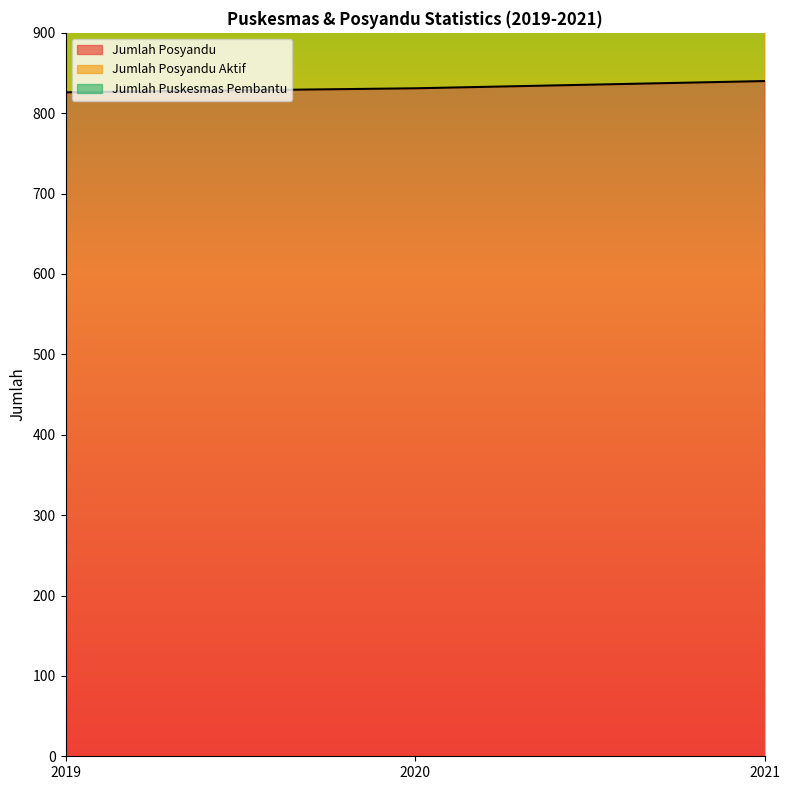

Does the chart display data point markers on the line(s)?

No